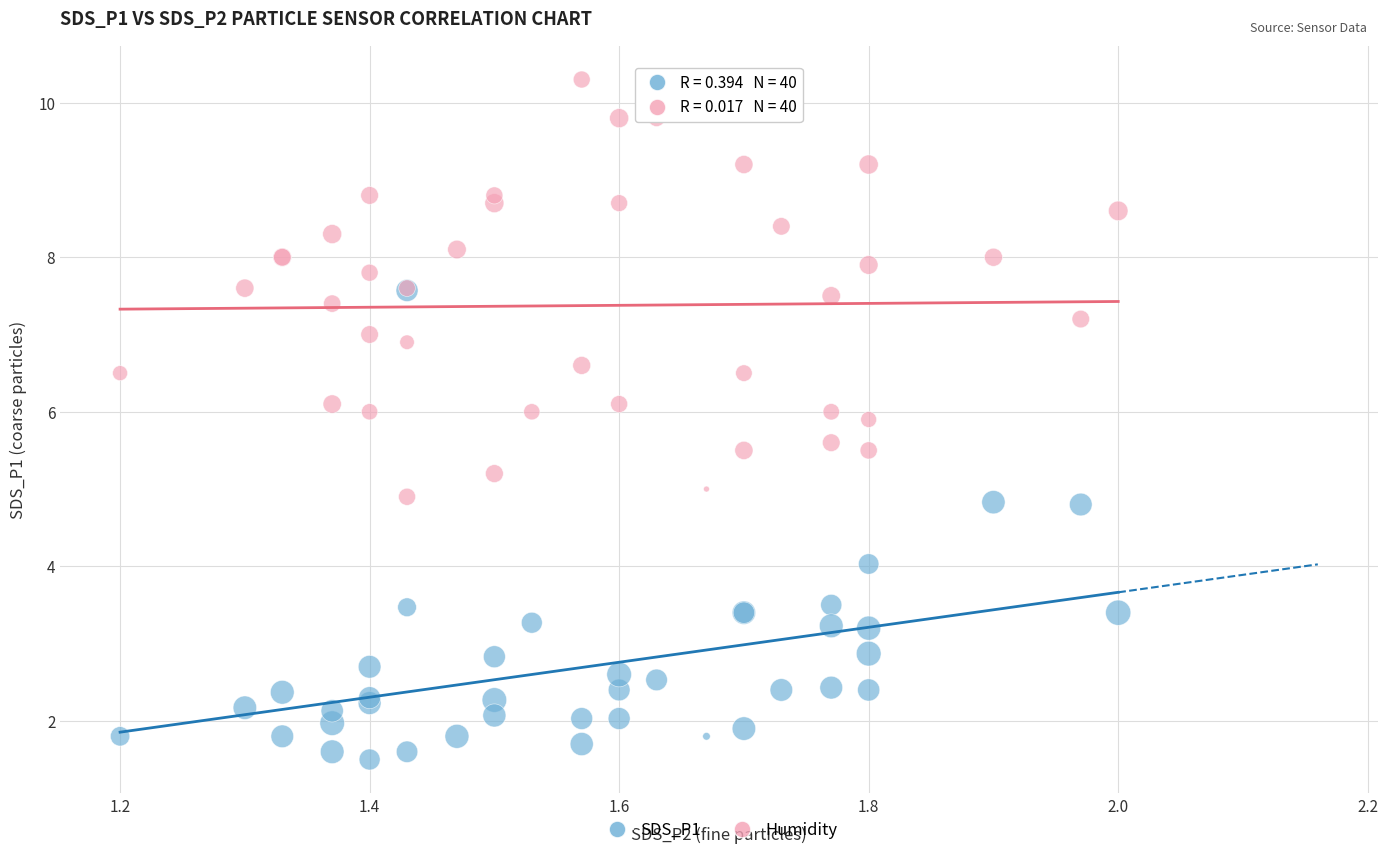

Which series reaches the maximum Y coordinate?

Humidity